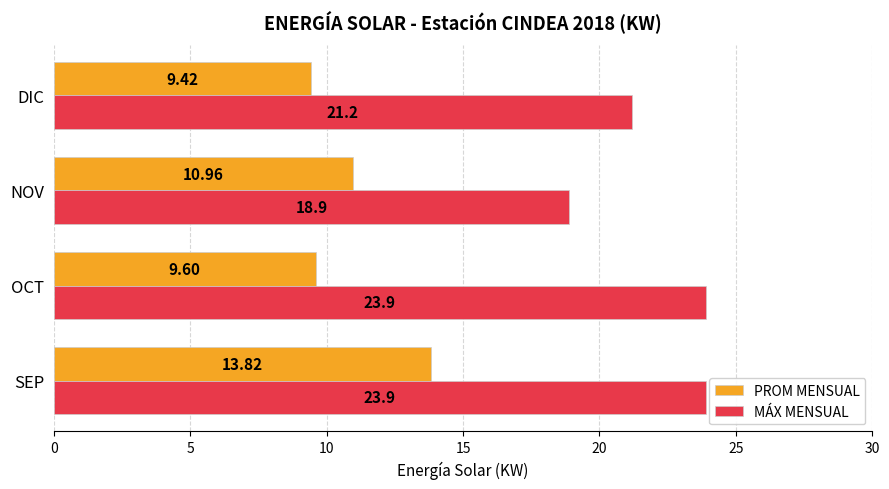

Which label corresponds to the smallest value in the chart?

DIC